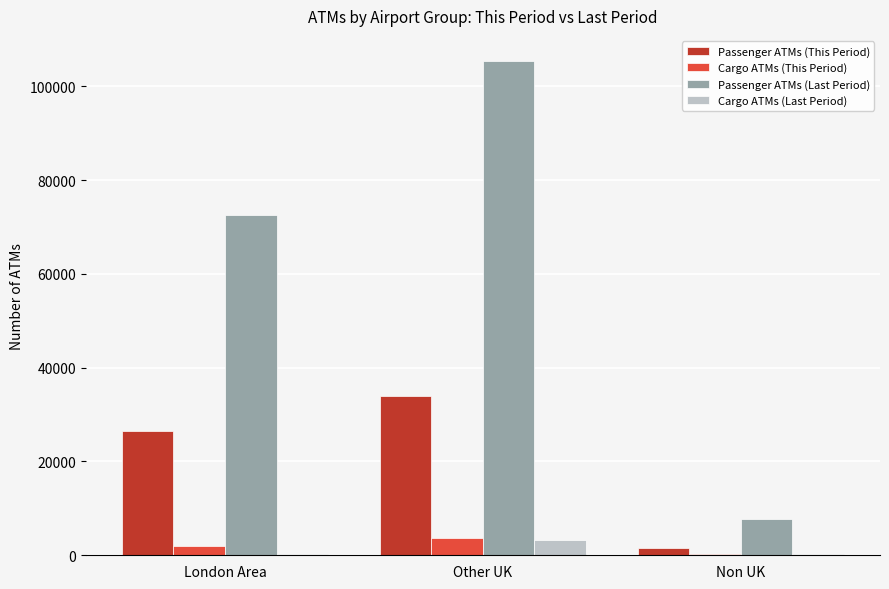

What is the maximum value shown in the chart?

105477